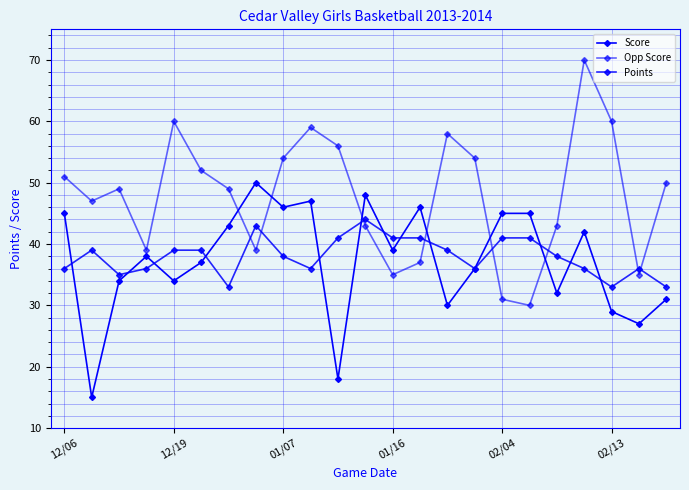

How many lines are shown in the chart?

3